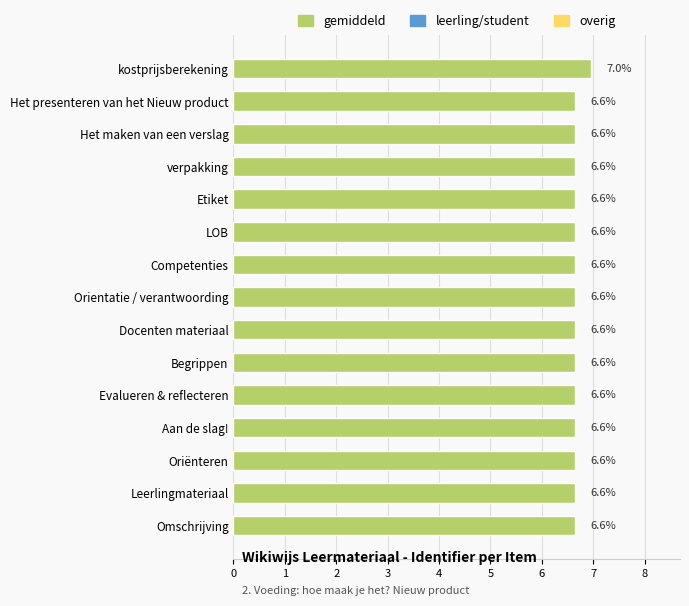

Which category has the highest value across all series?

kostprijsberekening